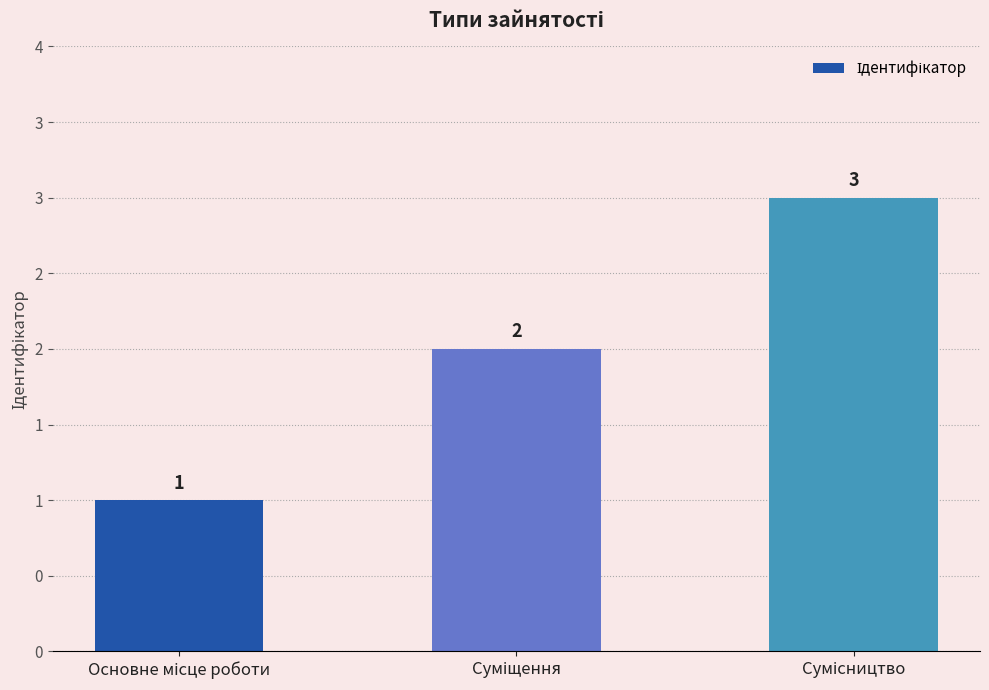

Does the chart contain any negative values?

No